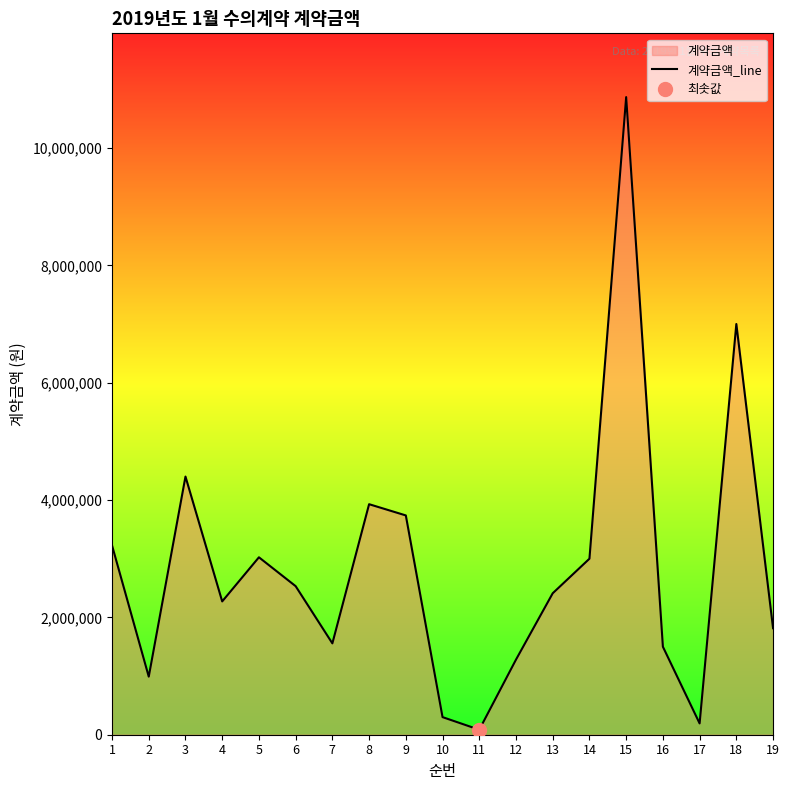

Count the number of values greater than 2410900.

9